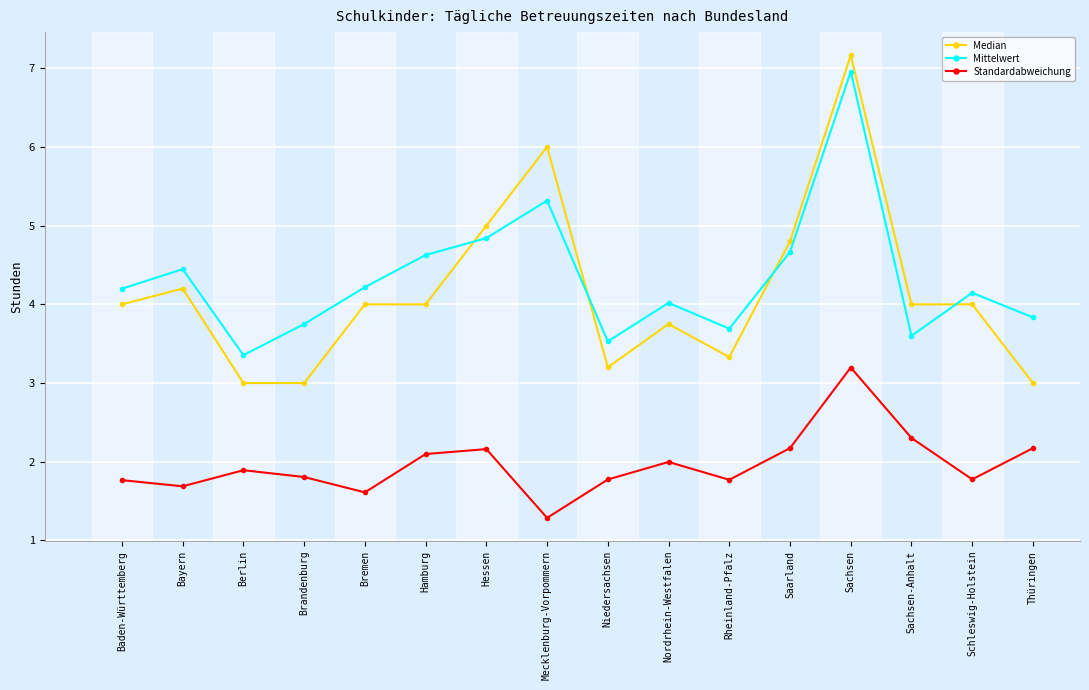

True or false: Standardabweichung and Mittelwert intersect in this chart.

False